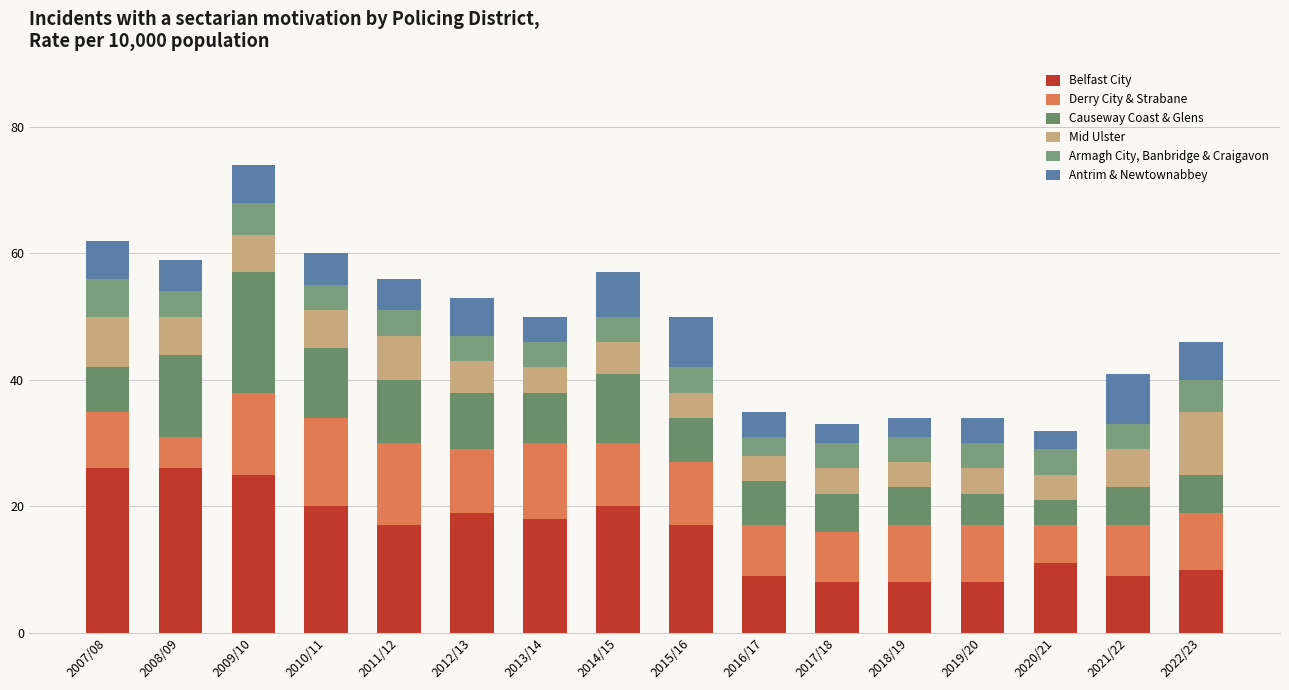

Are the bars grouped side by side (vs. stacked)?

No